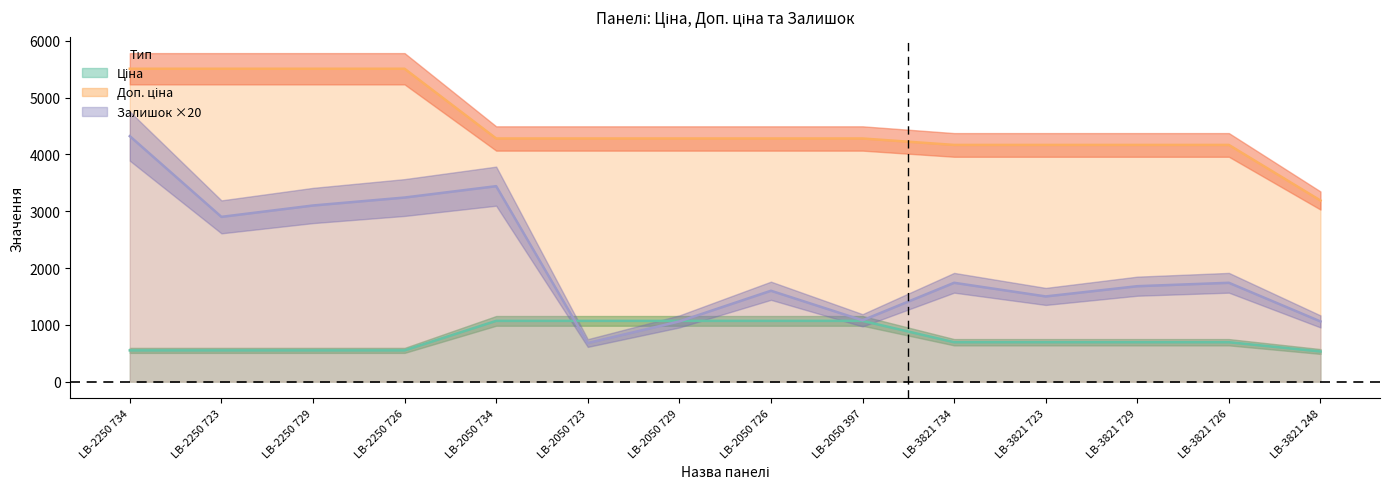

List the series in order of their peak value, lowest first.

Ціна, Залишок, Доп. ціна